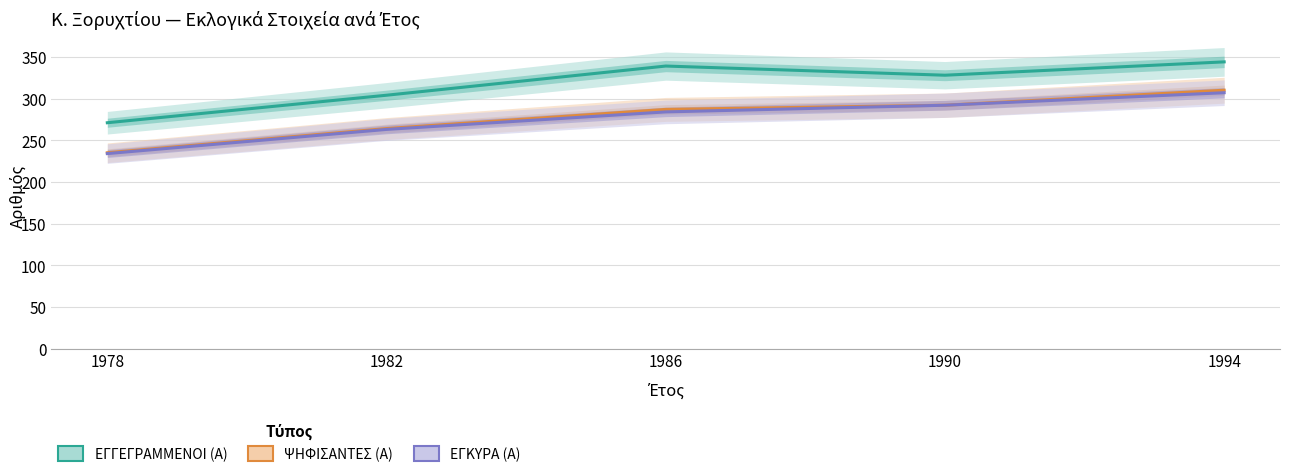

What are all the series names shown in the legend?

ΕΓΓΕΓΡΑΜΜΕΝΟΙ (Α), ΨΗΦΙΣΑΝΤΕΣ (Α), ΕΓΚΥΡΑ (Α)